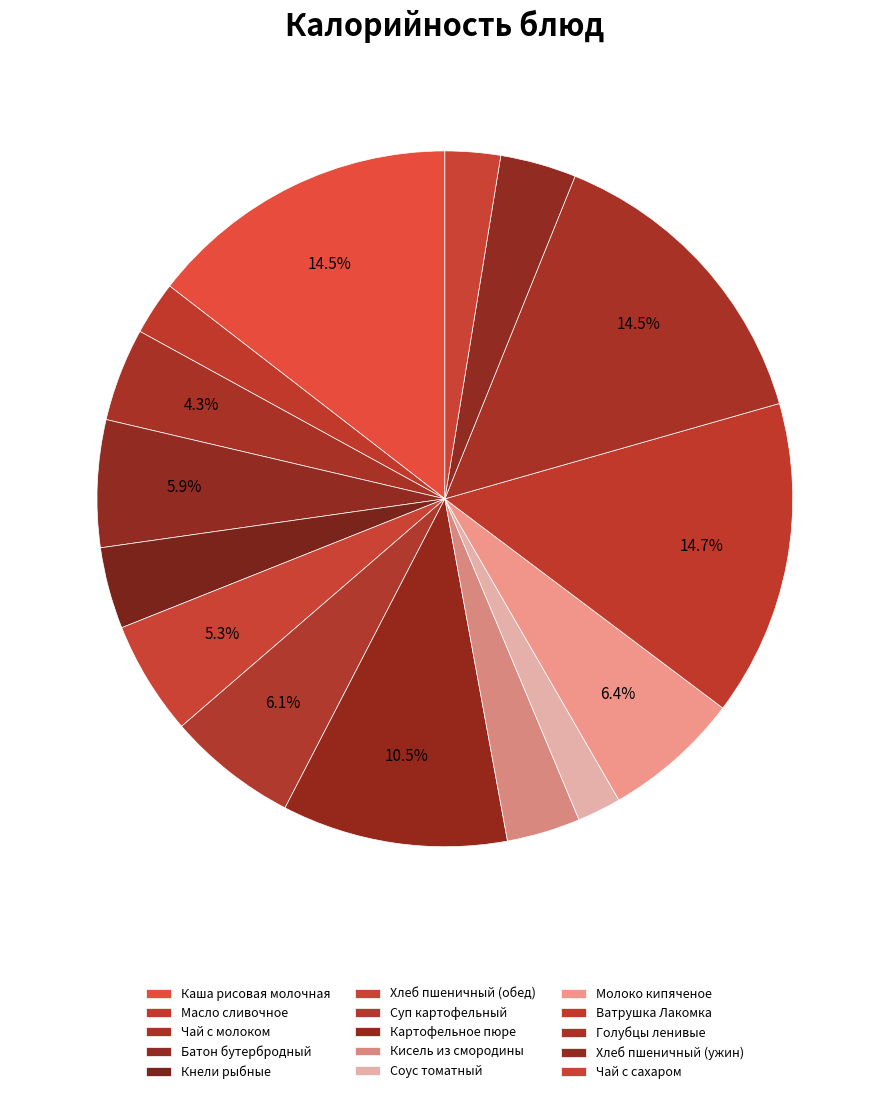

Count the number of slices in the pie.

15